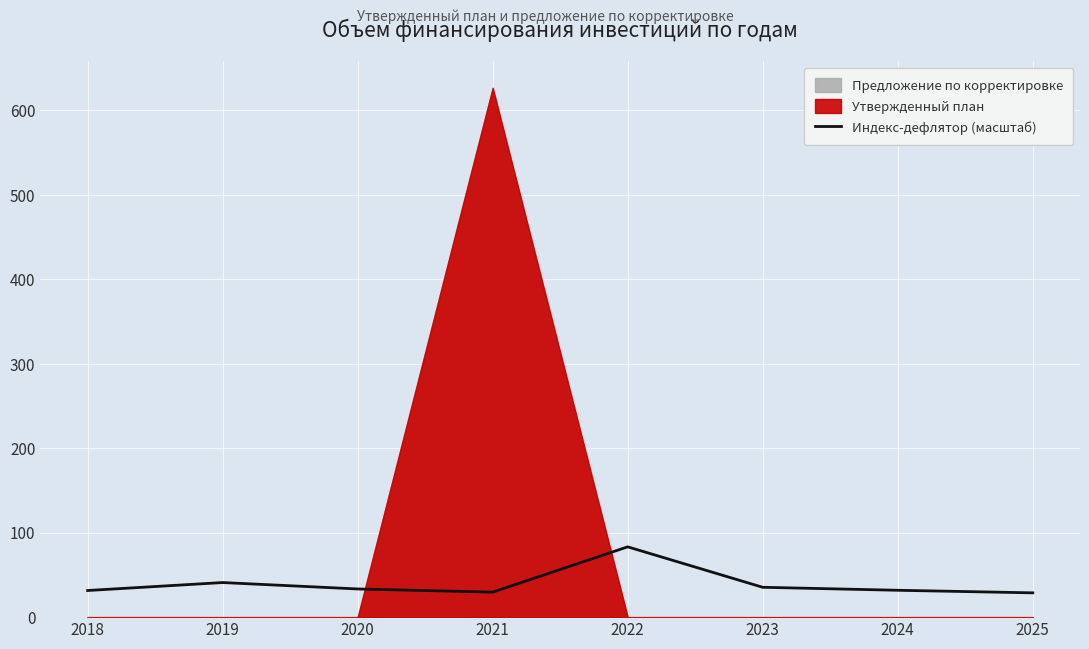

How many data points are above 33?

4